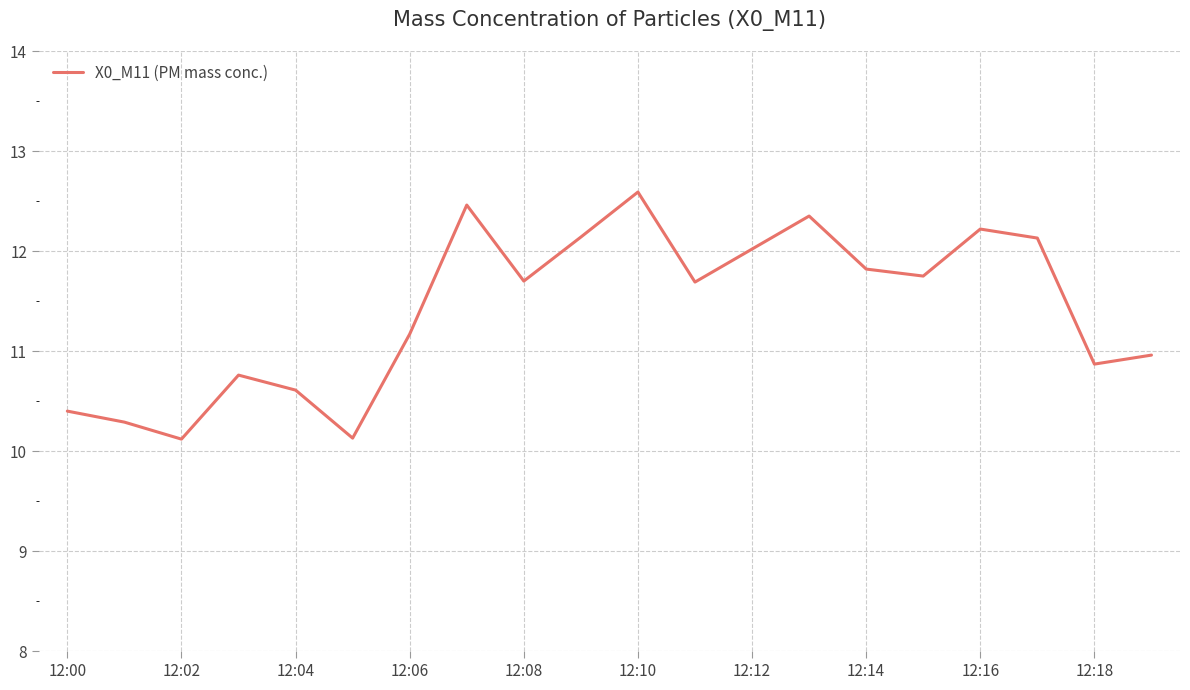

What is the smallest value displayed?

10.1